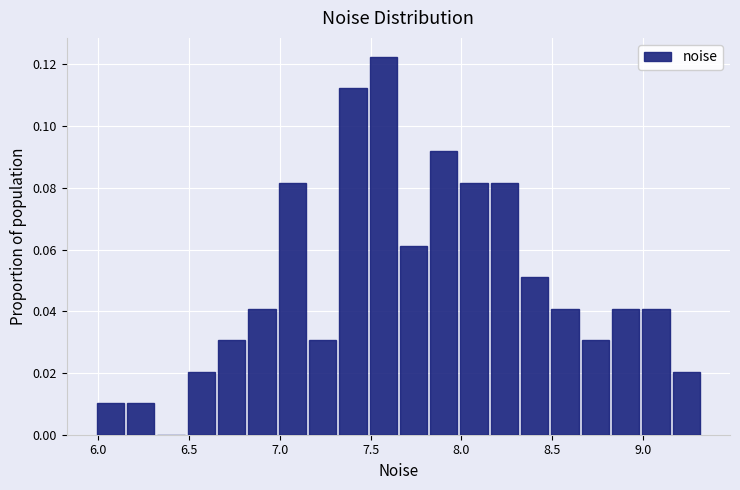

Read against the x-axis, roughly where is the centre of the tallest bar?

7.55